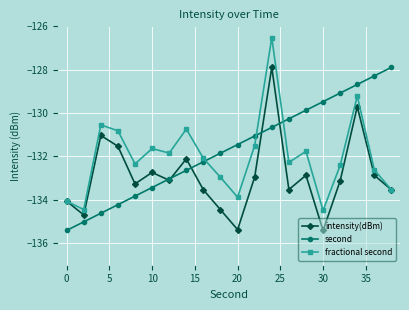

How many data points in second are above -131?

8